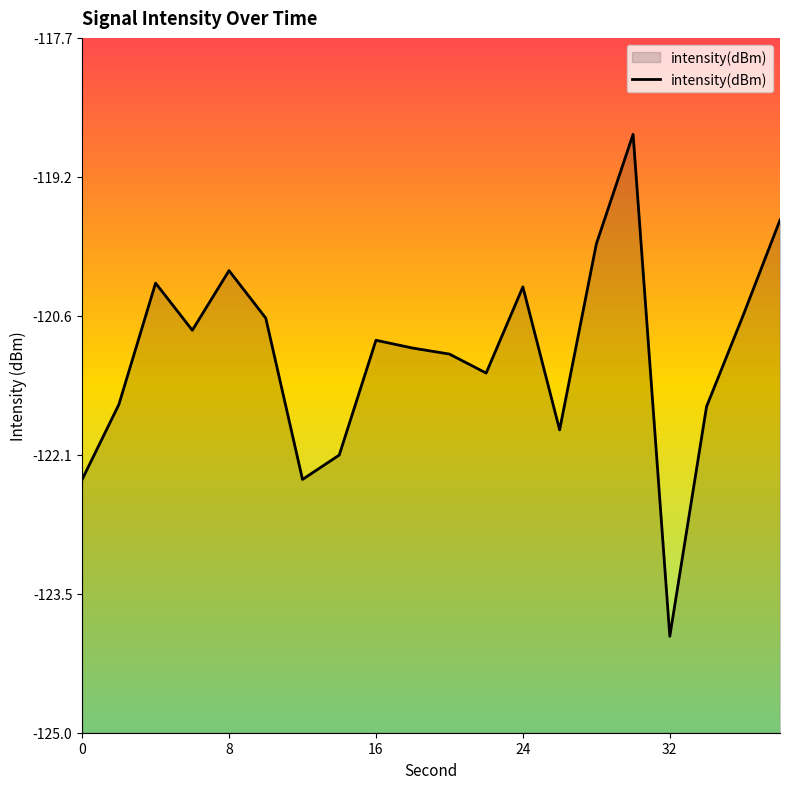

Count the number of data series in this chart.

1